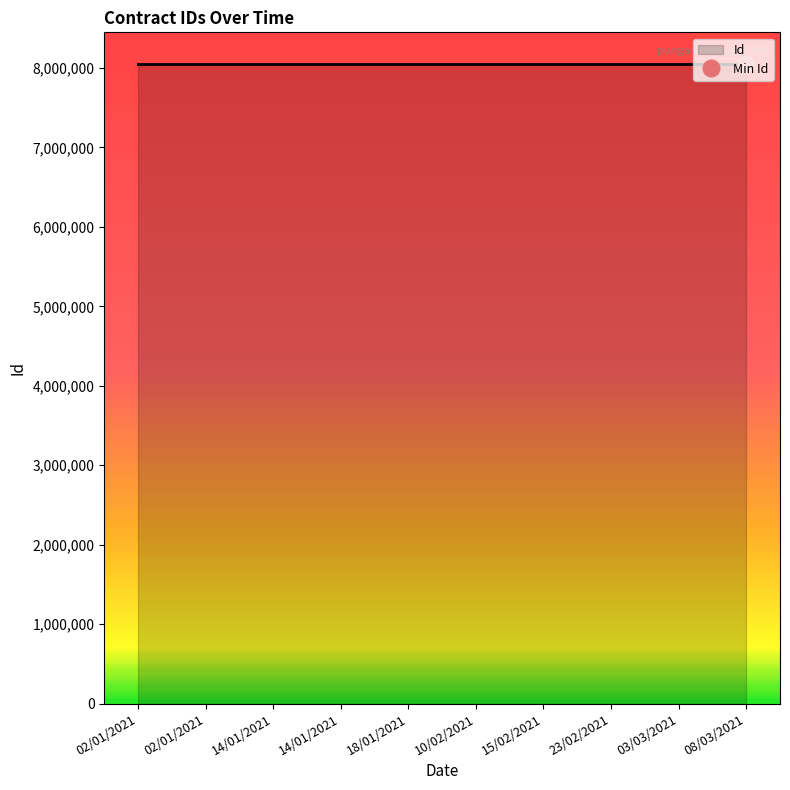

What is the difference between the second highest and second lowest values?

7